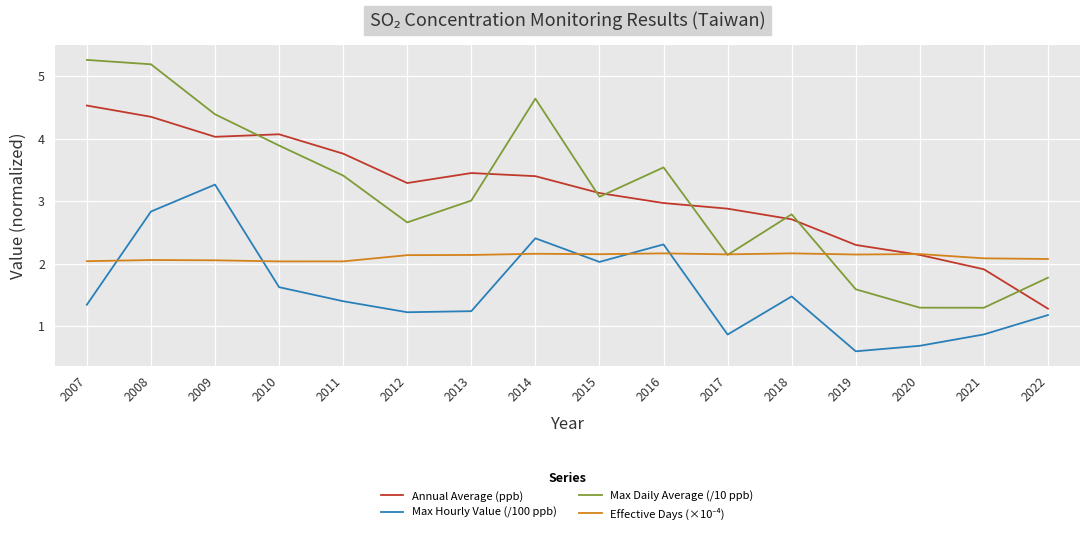

What is the approximate value of Max Hourly Value (/100 ppb) at 2010?

1.6